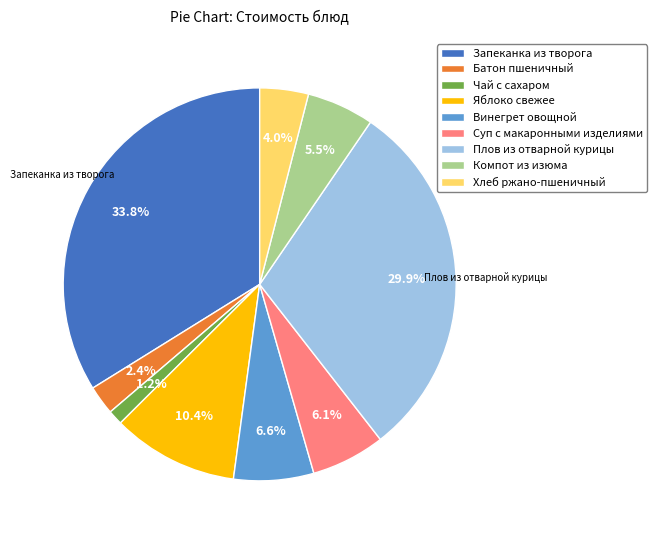

What is the ratio of the value at Винегрет овощной to the value at Запеканка из творога?

0.2